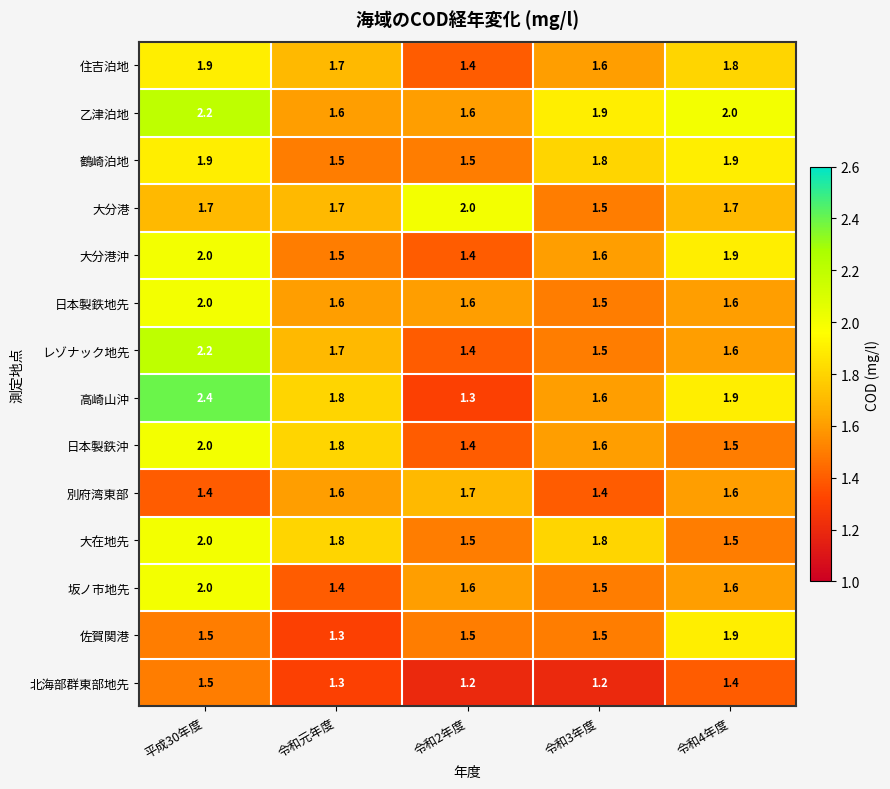

How many data points does each series have?

5